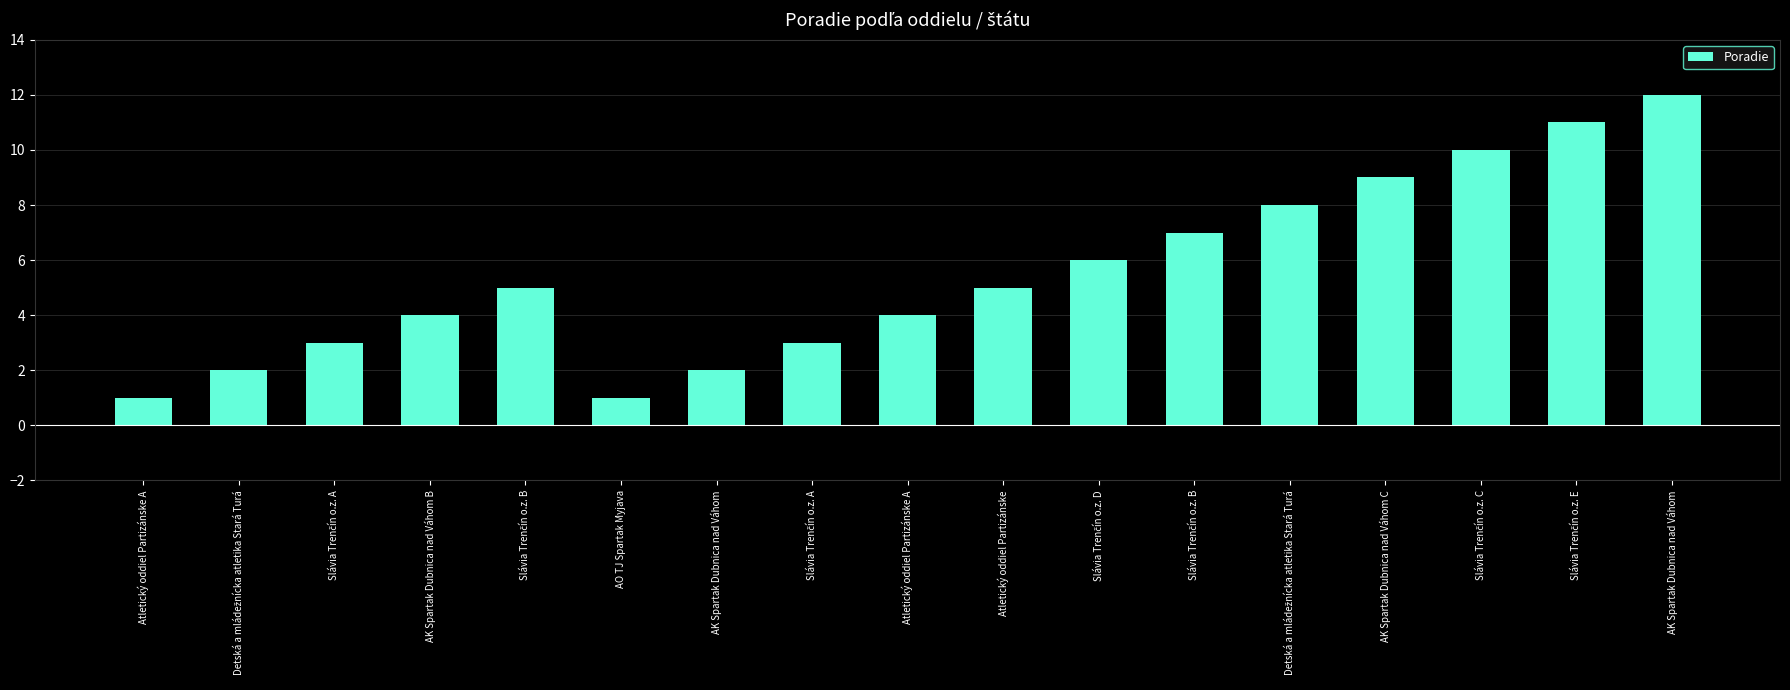

Reading left to right, transcribe all the data shown in this chart.

1	2	3	4	5	1	2	3	4	5	6	7	8	9	10	11	12